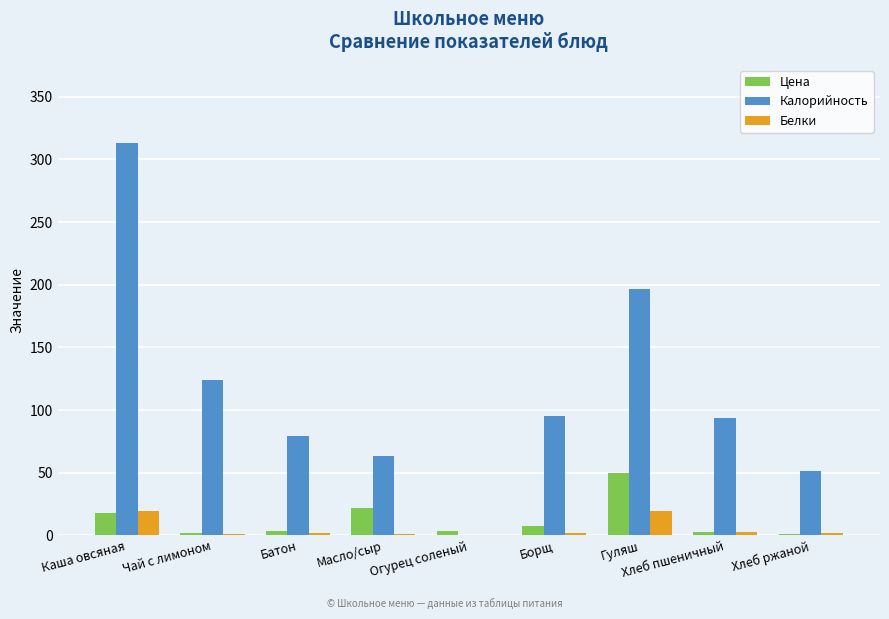

Which series changed the most between Гуляш and Хлеб ржаной?

Калорийность